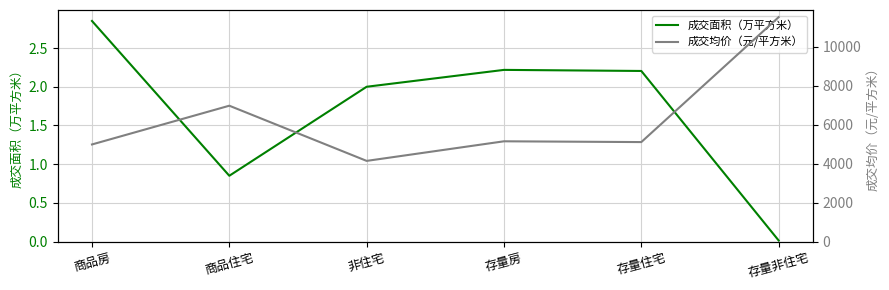

Is this an area chart (filled region under the line)?

No